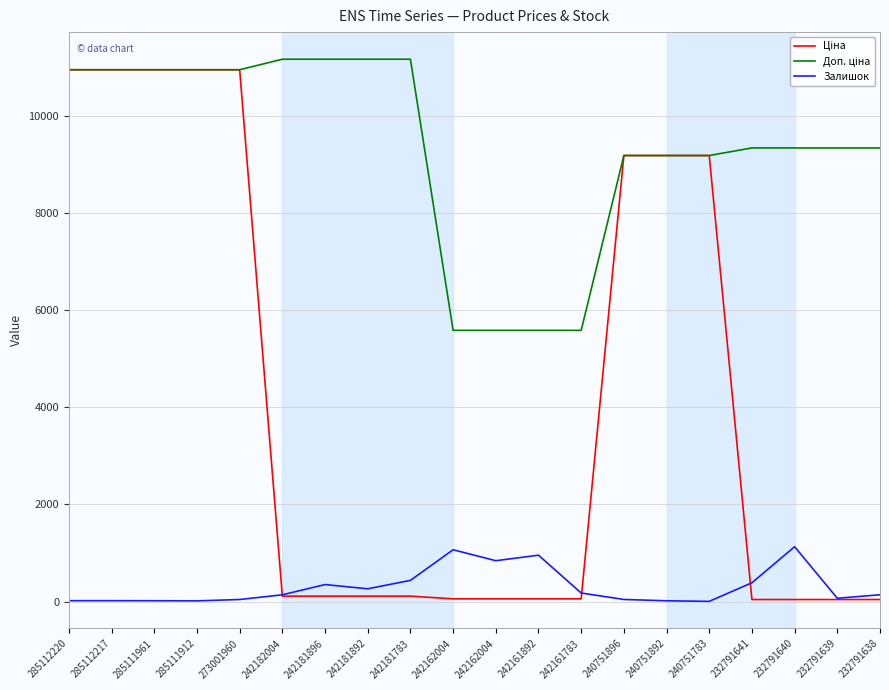

Is this an area chart (filled region under the line)?

No